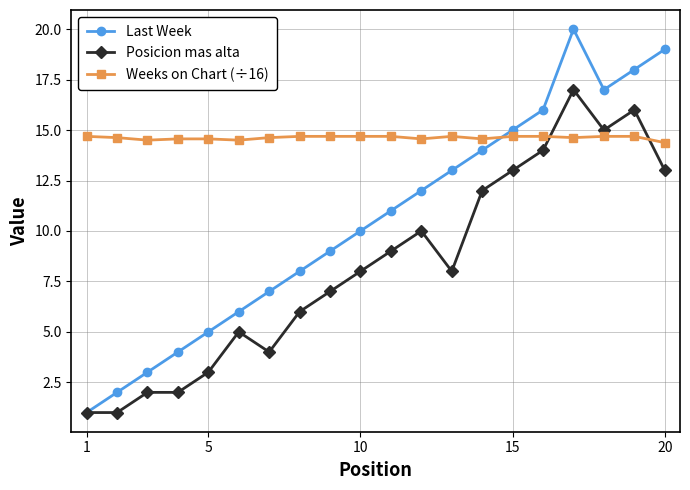

List the series in order of their peak value, highest first.

Last Week, Posicion mas alta, Weeks on Chart (÷16)